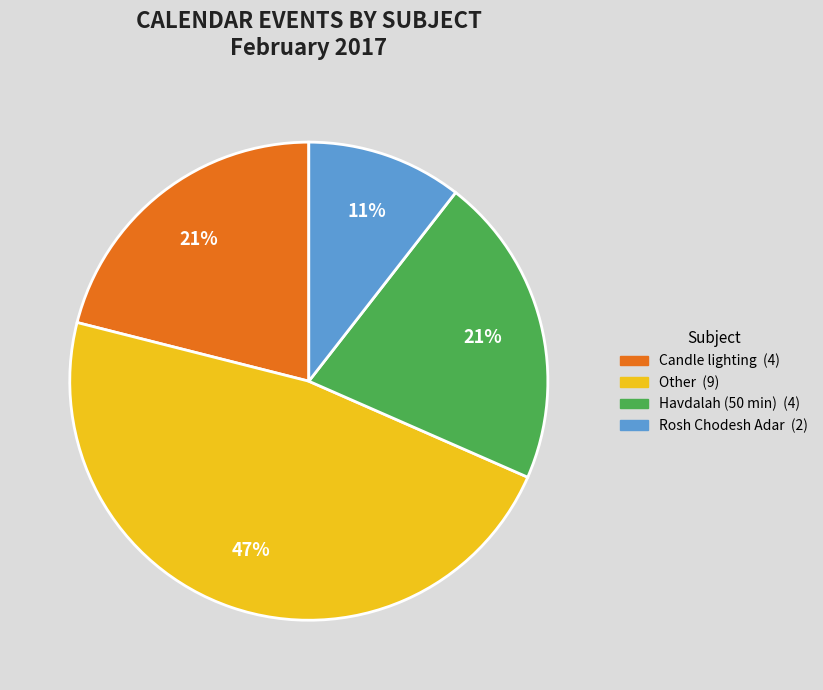

Count the number of slices in the pie.

4